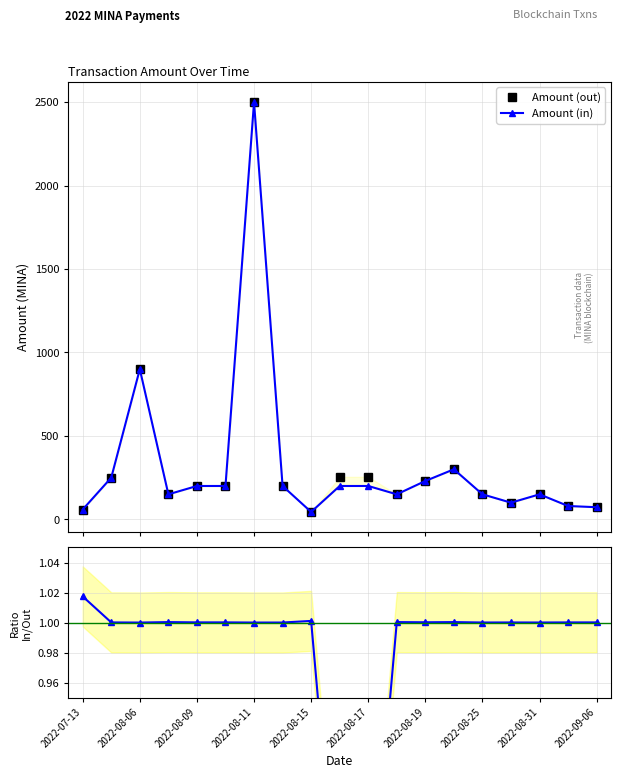

Reading left to right, list all the values displayed in this chart.

Amount (out): 58.0	250.0	900.0	149.9	200.0	200.0	2499.9	200.0	44.3	254.8	254.8	149.9	229.9	299.9	150.0	100.0	150.0	80.0	72.7
Amount (in): 59.0	250.0	900.0	150.0	200.0	200.0	2500.0	200.0	44.3	200.0	200.0	150.0	230.0	300.0	150.0	100.0	150.0	80.0	72.7
Ratio (in/out): 1.0	1.0	1.0	1.0	1.0	1.0	1.0	1.0	1.0	0.8	0.8	1.0	1.0	1.0	1.0	1.0	1.0	1.0	1.0